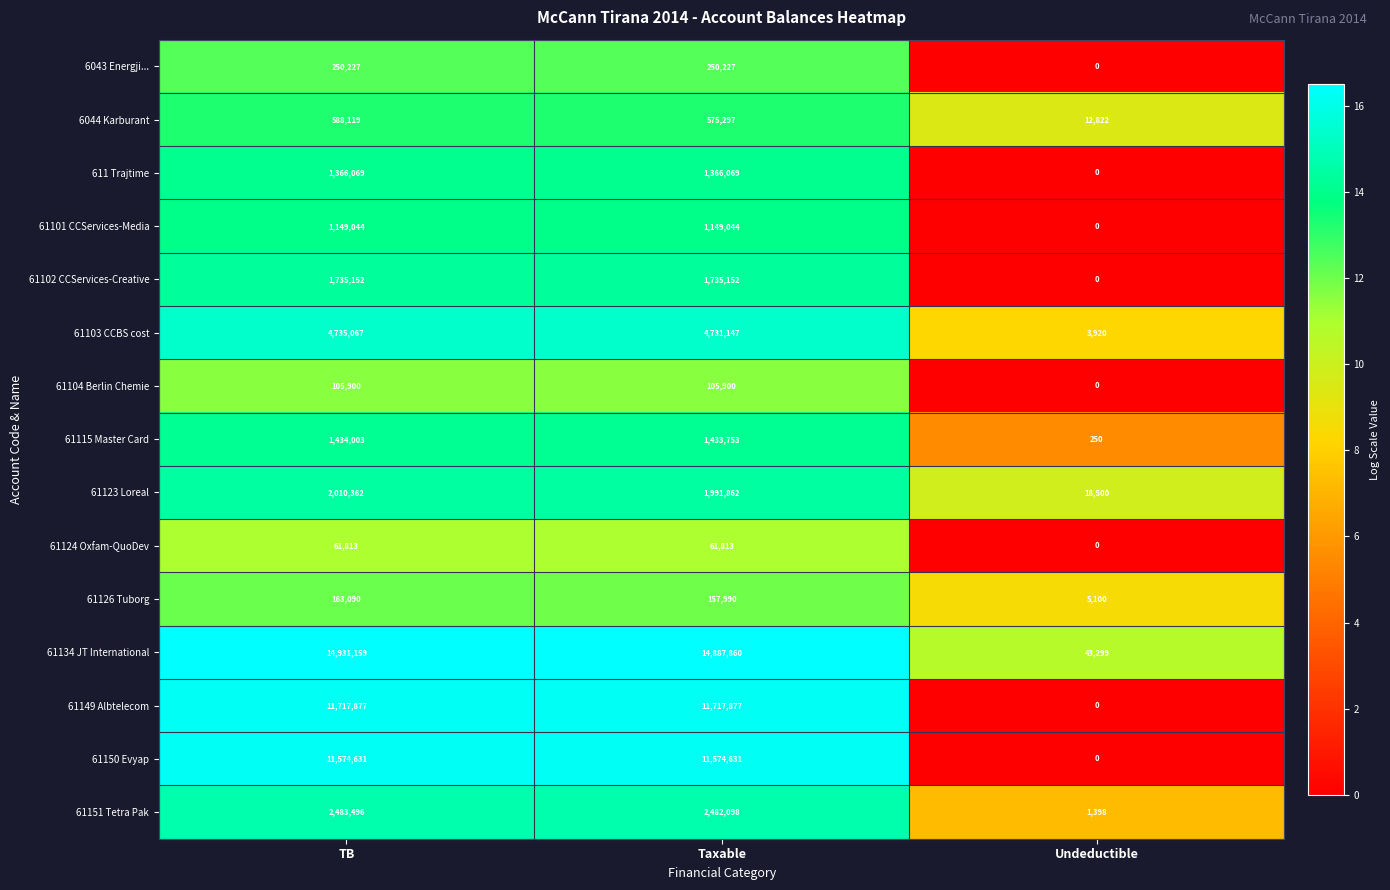

At which label is 61151 Tetra Pak closest to 1242447?

Taxable